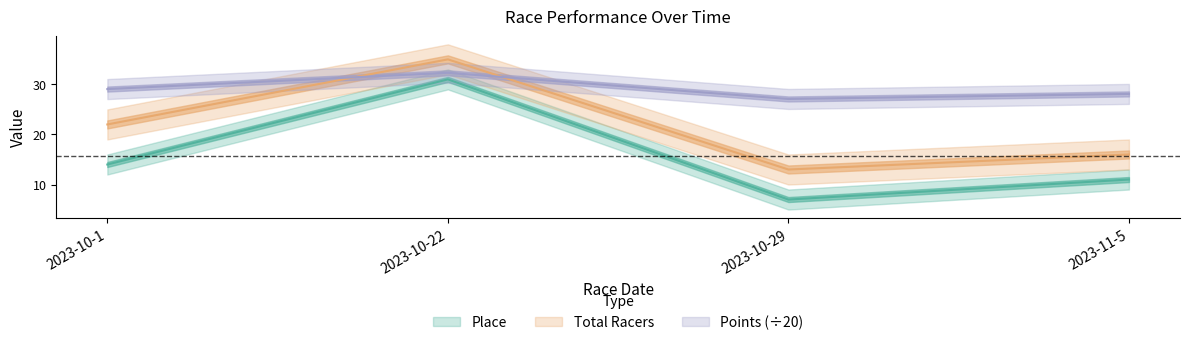

True or false: Total Racers and Place intersect in this chart.

False